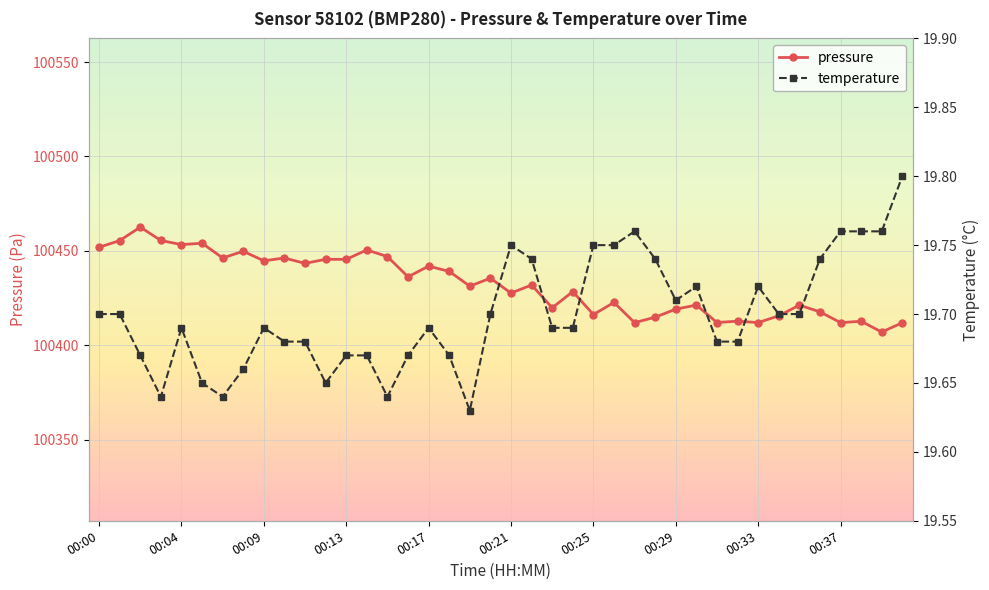

Reading left to right, list all the values displayed in this chart.

pressure: 00:00=100451.9	00:01=100455.4	00:02=100462.6	00:03=100455.5	00:04=100453.3	00:05=100454.0	00:07=100446.2	00:08=100449.8	00:09=100444.7	00:10=100446.2	00:11=100443.3	00:12=100445.5	00:13=100445.5	00:14=100450.5	00:15=100446.9	00:16=100436.2	00:17=100441.9	00:18=100439.1	00:19=100431.3	00:20=100435.5	00:21=100427.6	00:22=100431.9	00:23=100419.8	00:24=100428.4	00:25=100416.2	00:26=100422.6	00:27=100411.9	00:28=100414.8	00:29=100419.1	00:30=100421.2	00:31=100412.0	00:32=100412.7	00:33=100412.0	00:34=100415.5	00:35=100421.2	00:36=100417.7	00:37=100411.9	00:38=100412.7	00:39=100406.9	00:40=100411.9
temperature: 00:00=19.7	00:01=19.7	00:02=19.7	00:03=19.6	00:04=19.7	00:05=19.6	00:07=19.6	00:08=19.7	00:09=19.7	00:10=19.7	00:11=19.7	00:12=19.6	00:13=19.7	00:14=19.7	00:15=19.6	00:16=19.7	00:17=19.7	00:18=19.7	00:19=19.6	00:20=19.7	00:21=19.8	00:22=19.7	00:23=19.7	00:24=19.7	00:25=19.8	00:26=19.8	00:27=19.8	00:28=19.7	00:29=19.7	00:30=19.7	00:31=19.7	00:32=19.7	00:33=19.7	00:34=19.7	00:35=19.7	00:36=19.7	00:37=19.8	00:38=19.8	00:39=19.8	00:40=19.8